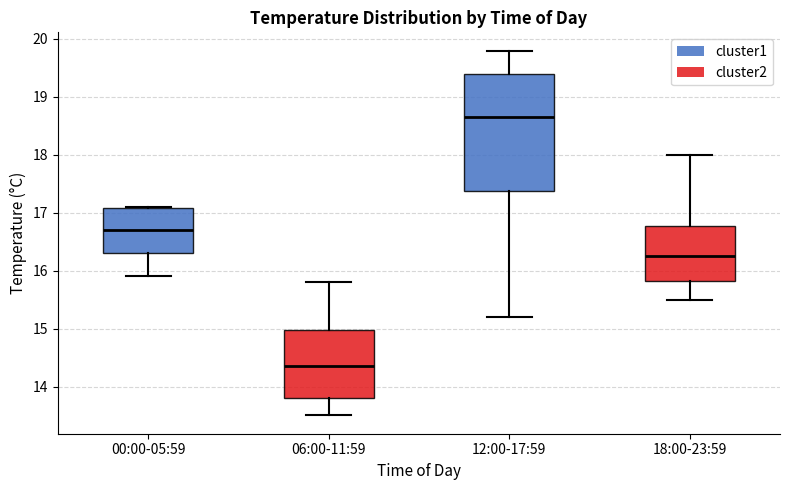

Which box has the lowest median line?

06:00-11:59